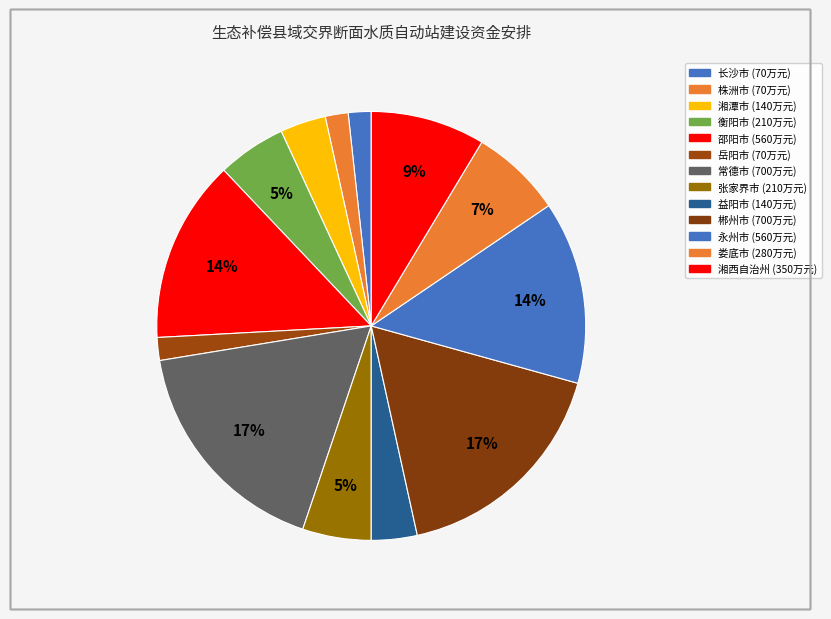

How many segments does this pie chart have?

13